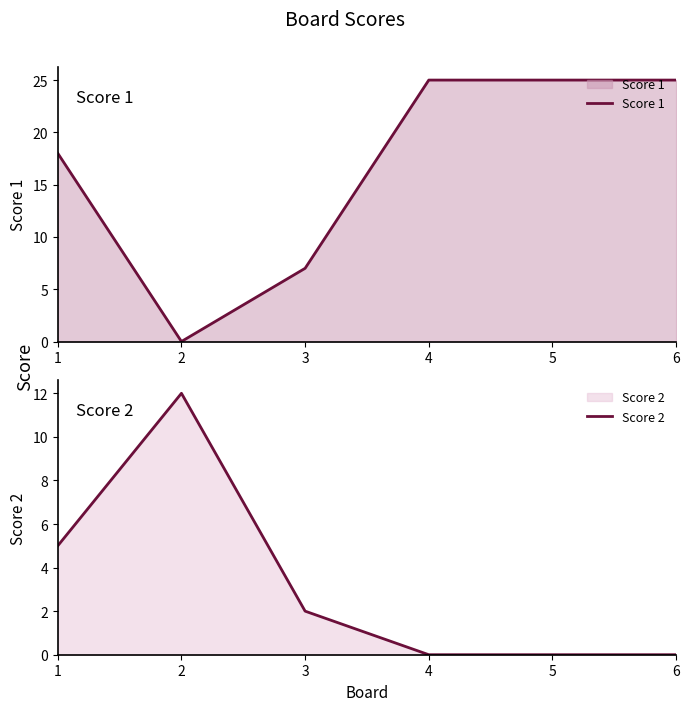

How many lines are shown in the chart?

2